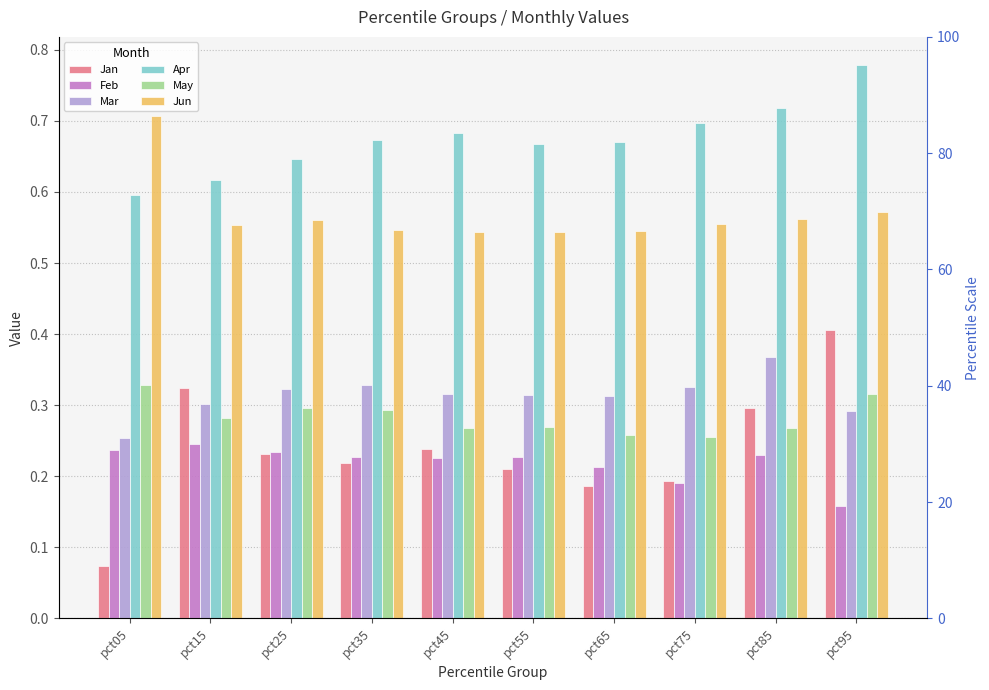

What are all the series names shown in the legend?

Jan, Feb, Mar, Apr, May, Jun